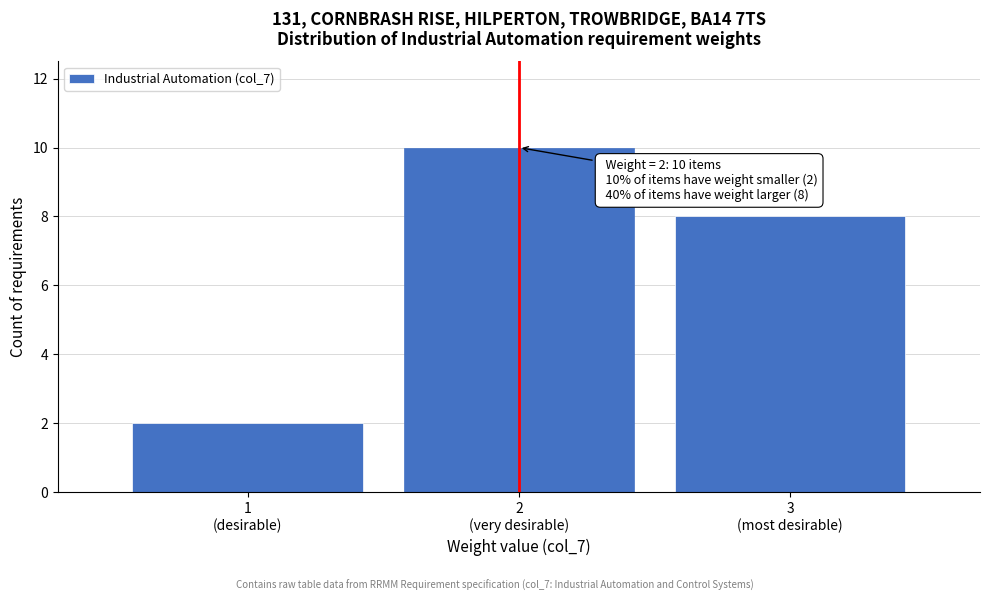

Reading right to left, list all the values displayed in this chart.

8	10	2